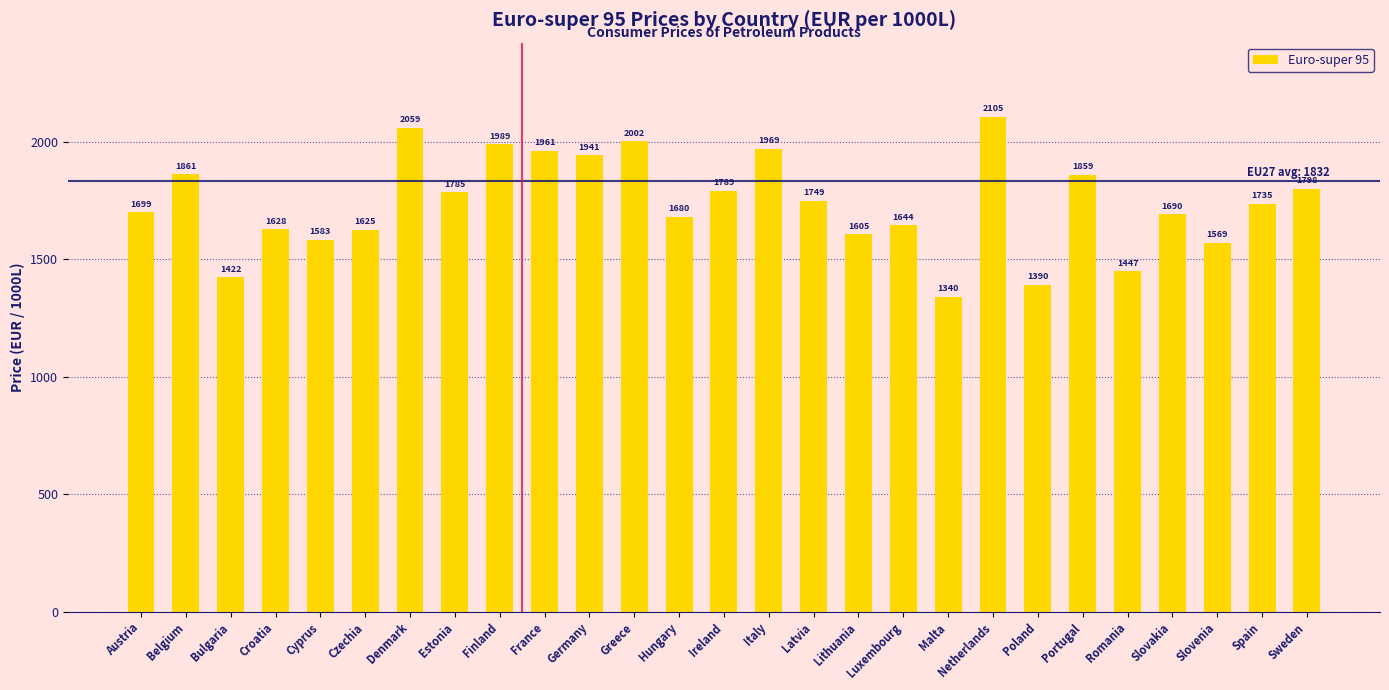

What is the label of the 27th bar from the right?

Austria